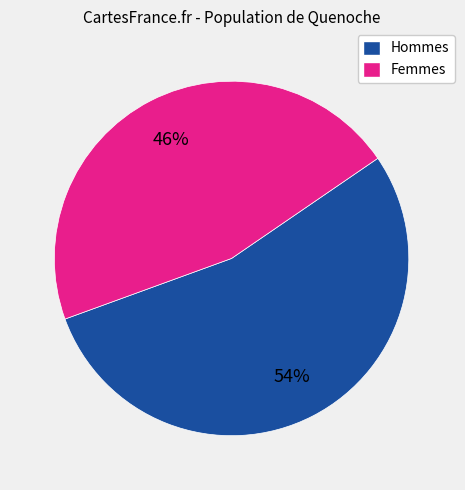

Is the sum of Femmes and Hommes greater than half?

Yes